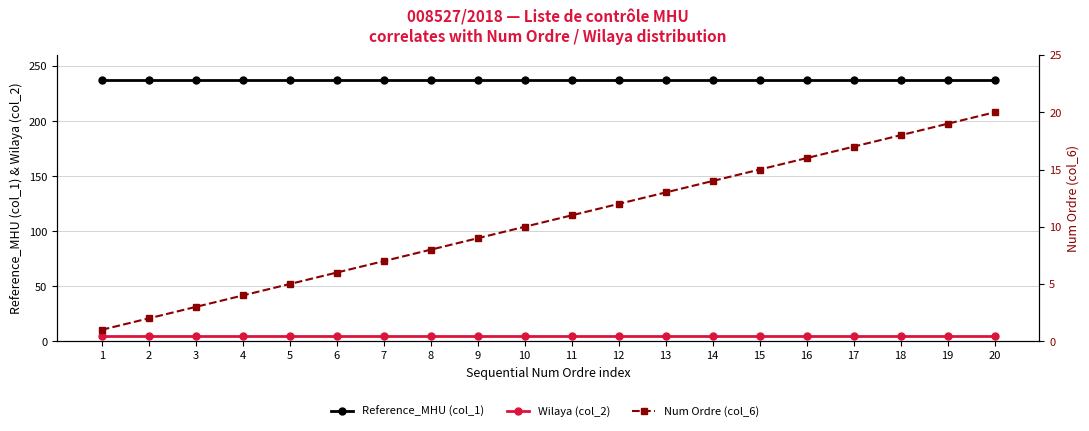

The value of Wilaya (col_2) at 15 is 5. True or false?

True